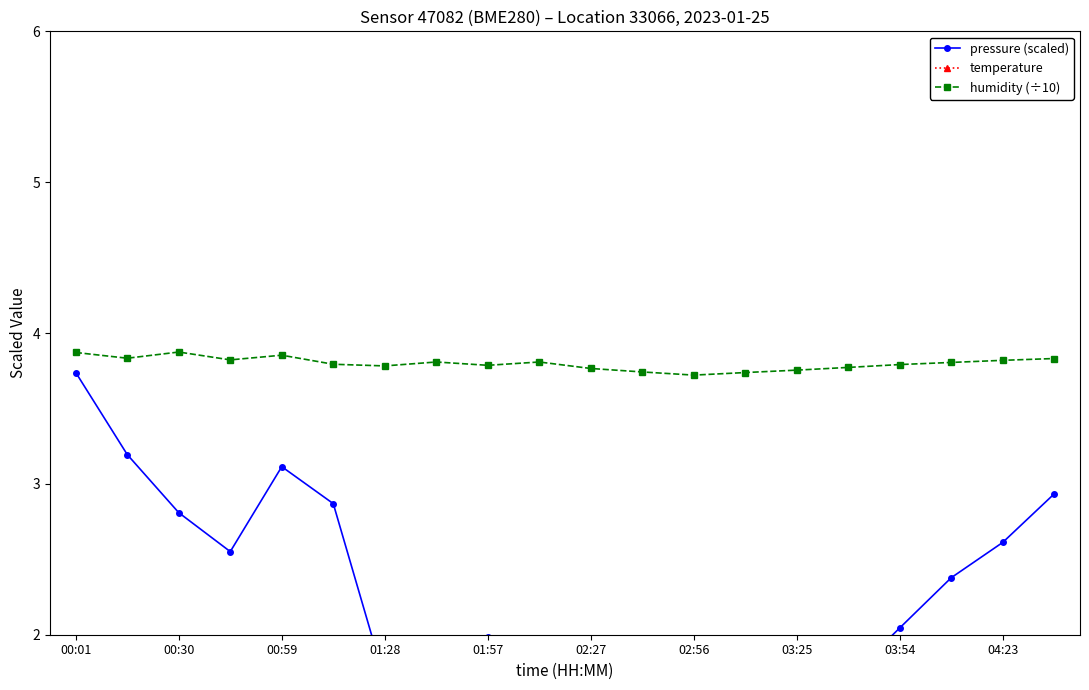

How many data points does each series have?

20